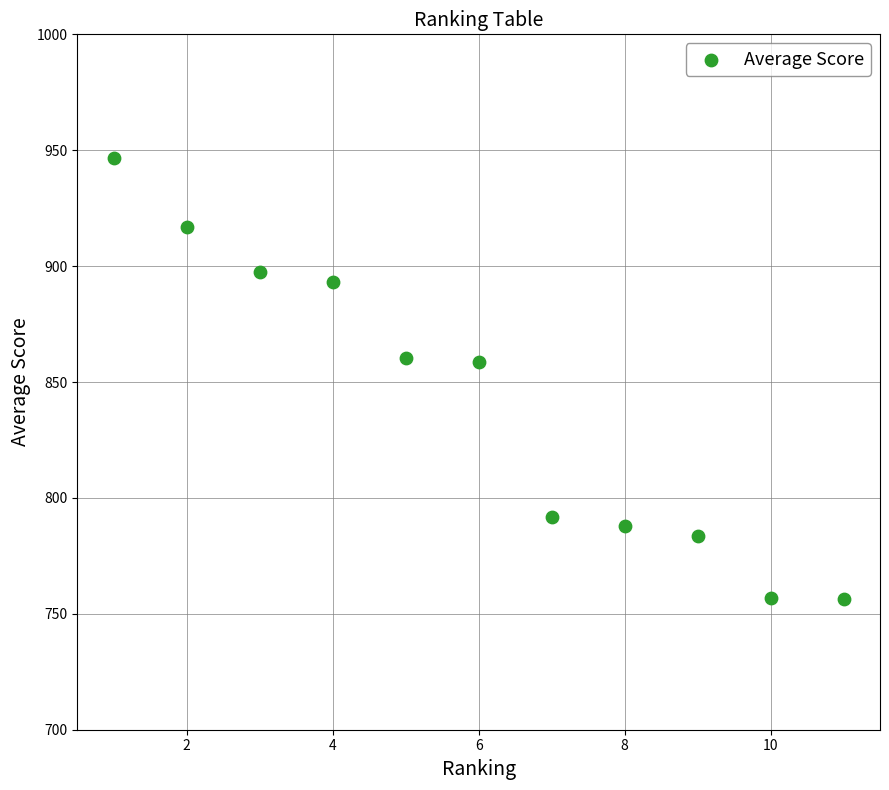

What is the range of Y values (max minus min)?

190.0